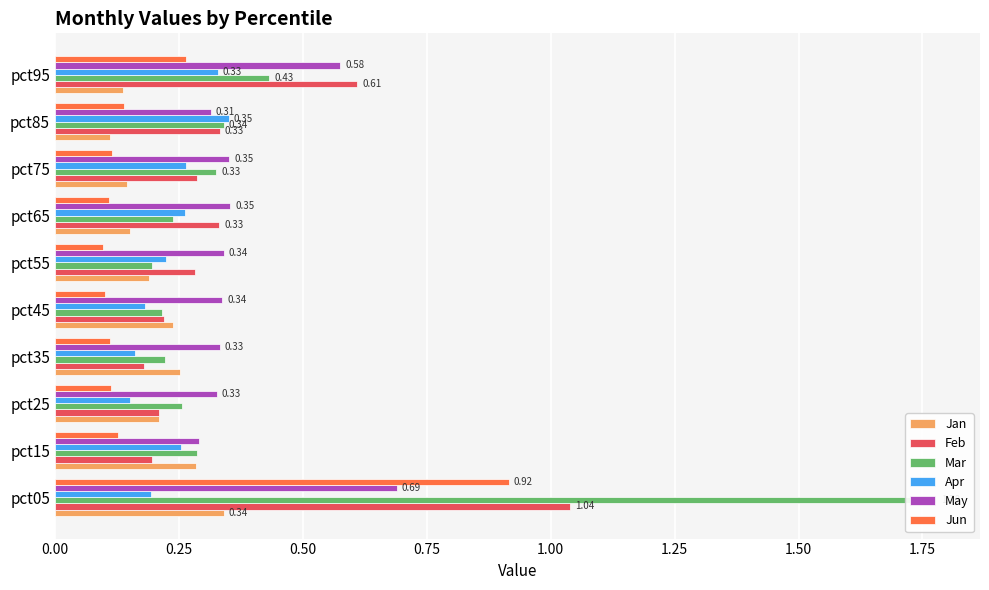

The value of Feb at pct35 is 0.3. True or false?

False